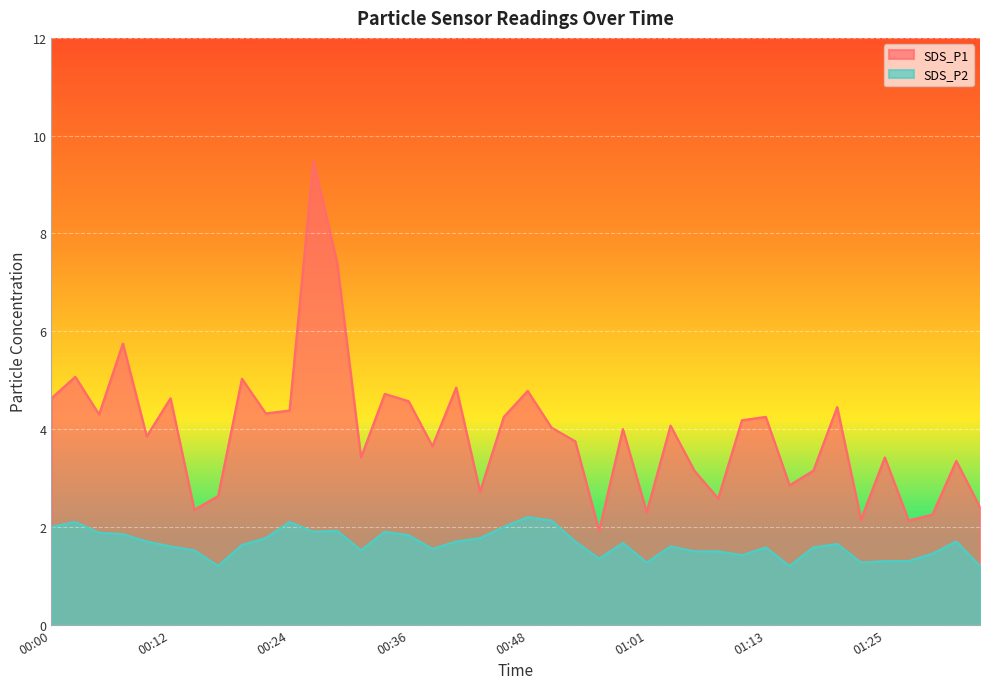

At how many categories does at least one series exceed 9?

1